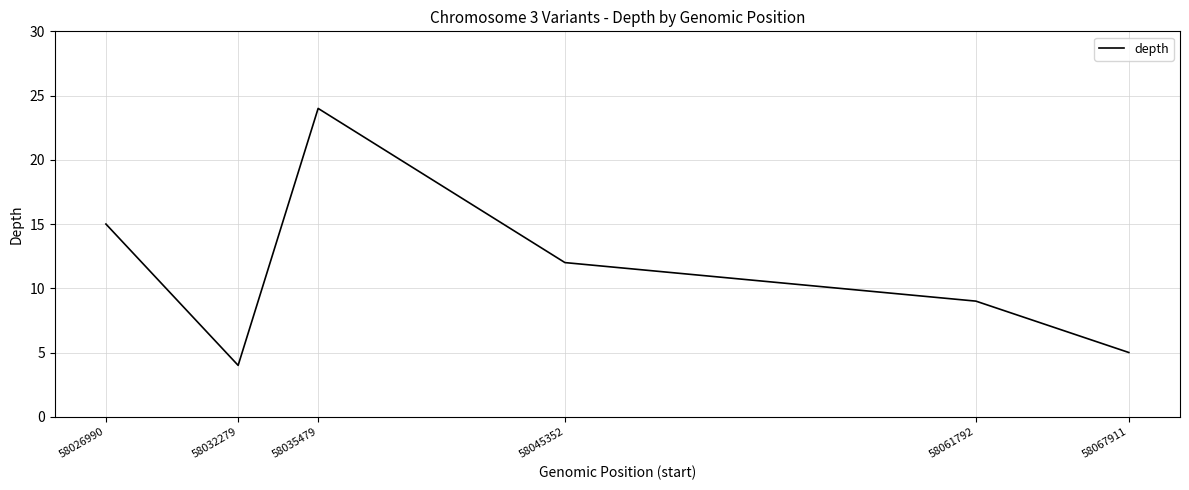

True or false: the data shows 24 at 58026990.

False